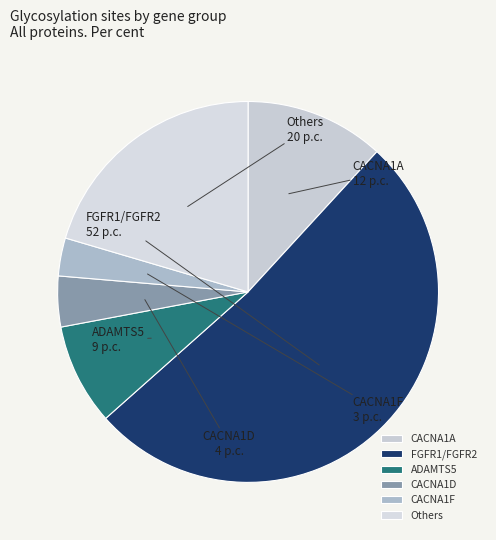

What is the ratio of the value at Others to the value at FGFR1/FGFR2?

0.4